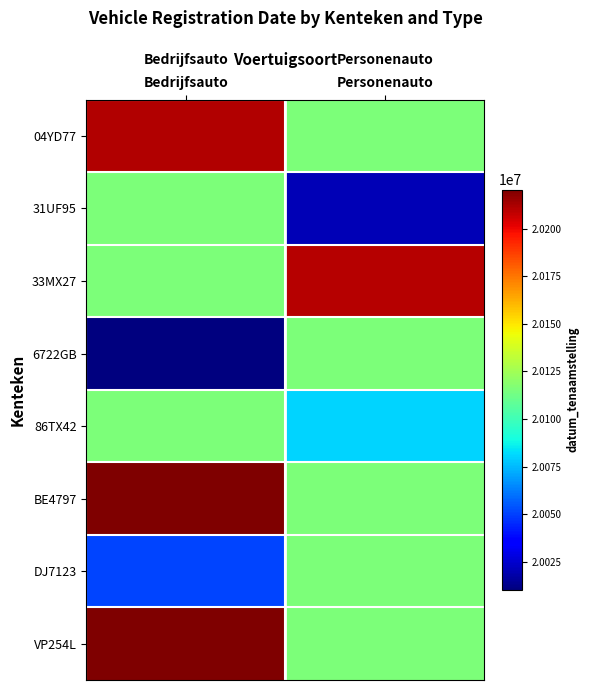

What is the total value across all series at Personenauto?

160888689